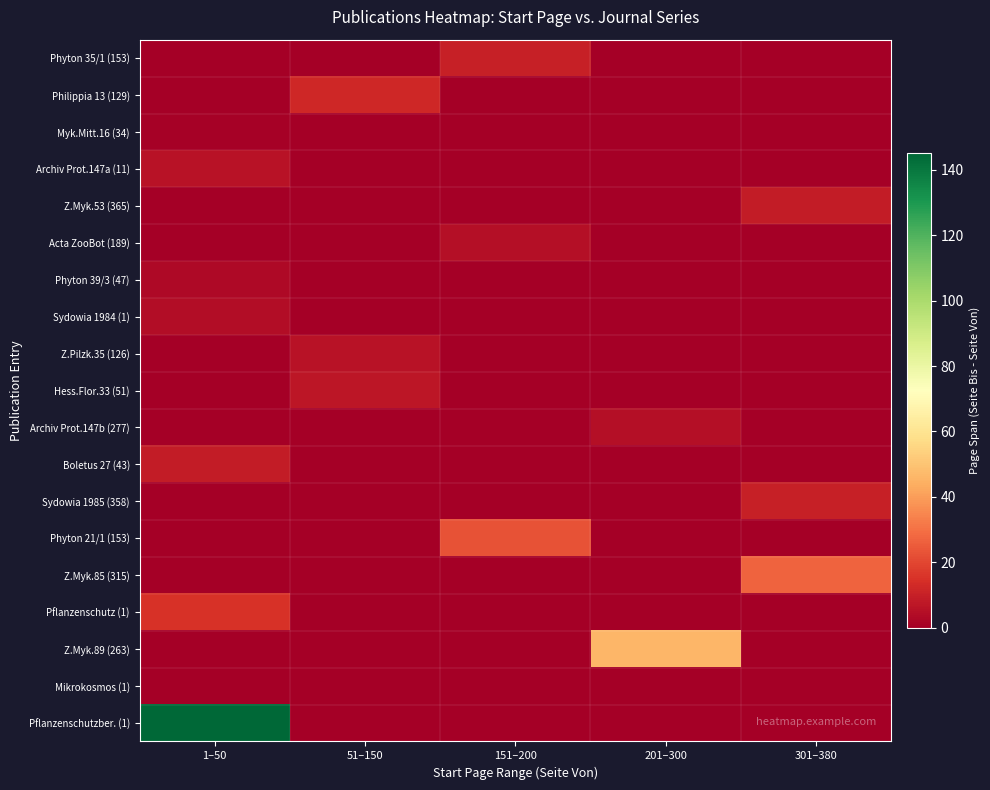

Between 151–200 and 201–300, which is larger?

151–200